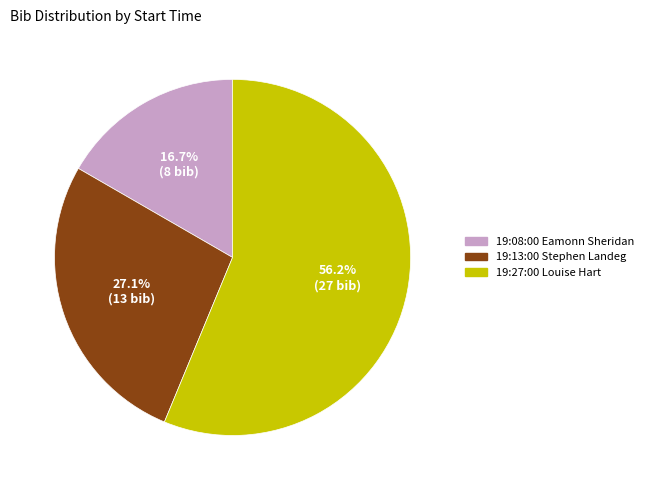

Do 19:08:00 Eamonn Sheridan and 19:27:00 Louise Hart together represent more than half of the pie?

Yes